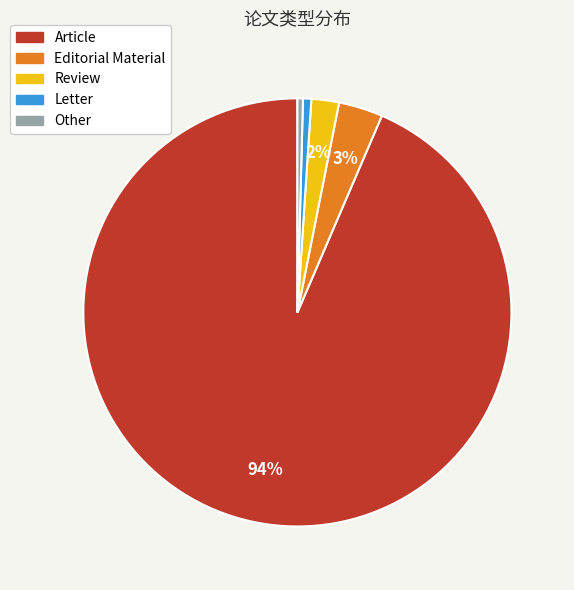

Which category has the biggest portion of the pie?

Article